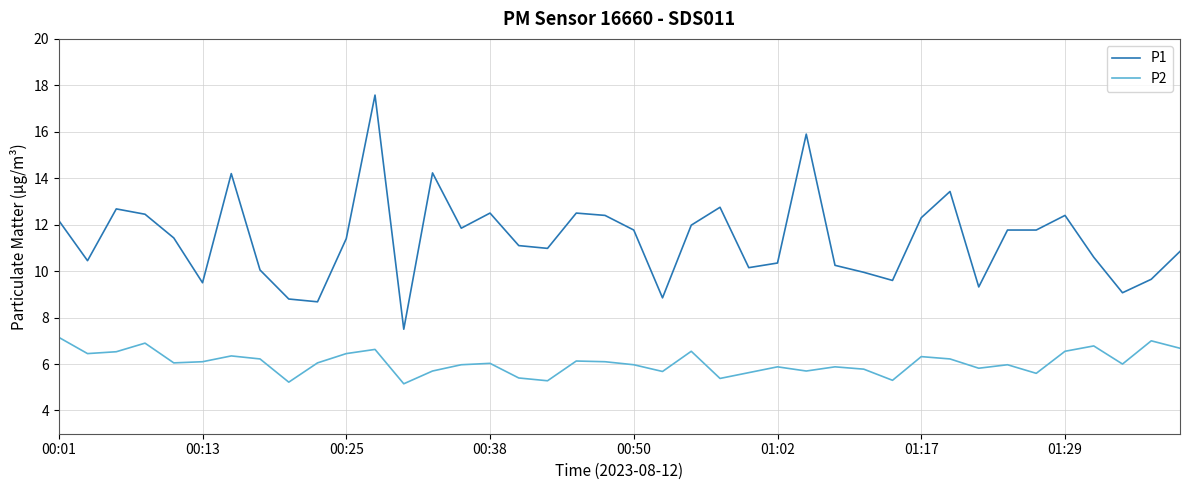

What is the greatest value displayed?

17.6